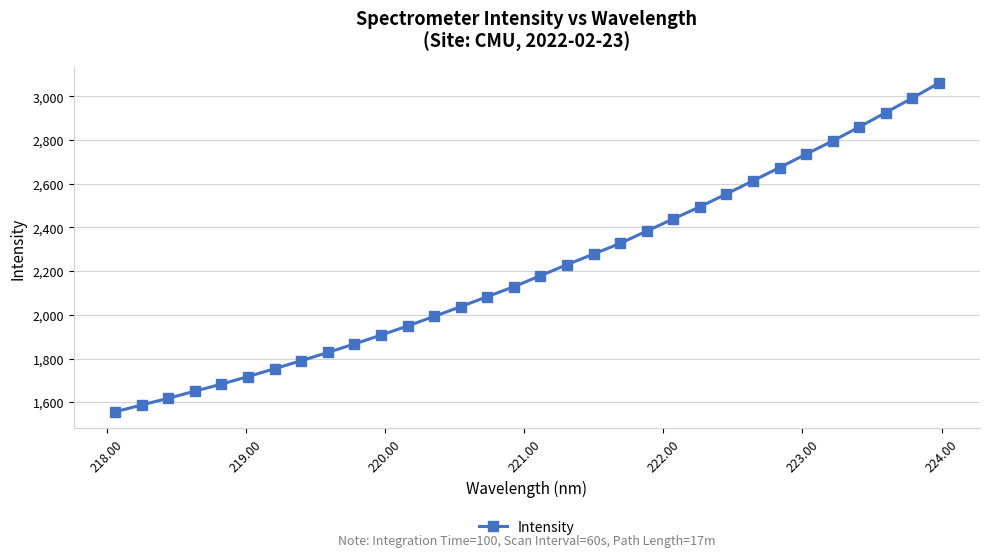

What is the smallest value displayed?

1555.9